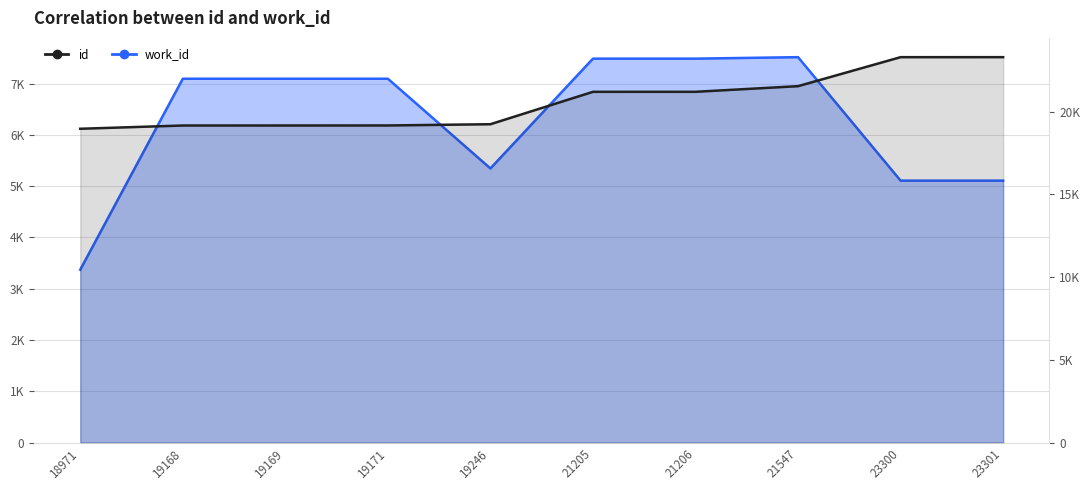

True or false: work_id and id intersect in this chart.

False